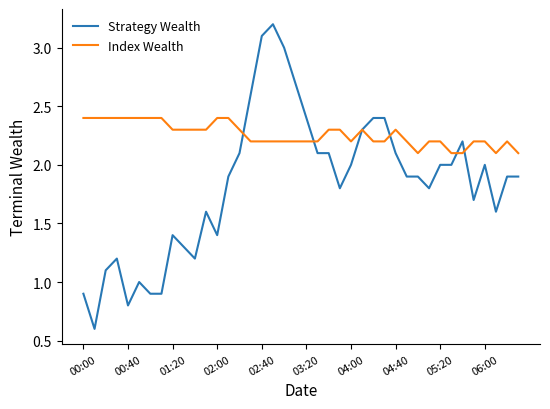

What is the minimum value for Strategy Wealth?

0.6